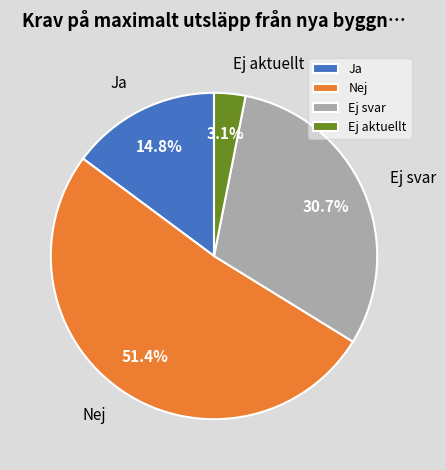

The Ej svar slice represents 31% of the pie. True or false?

True